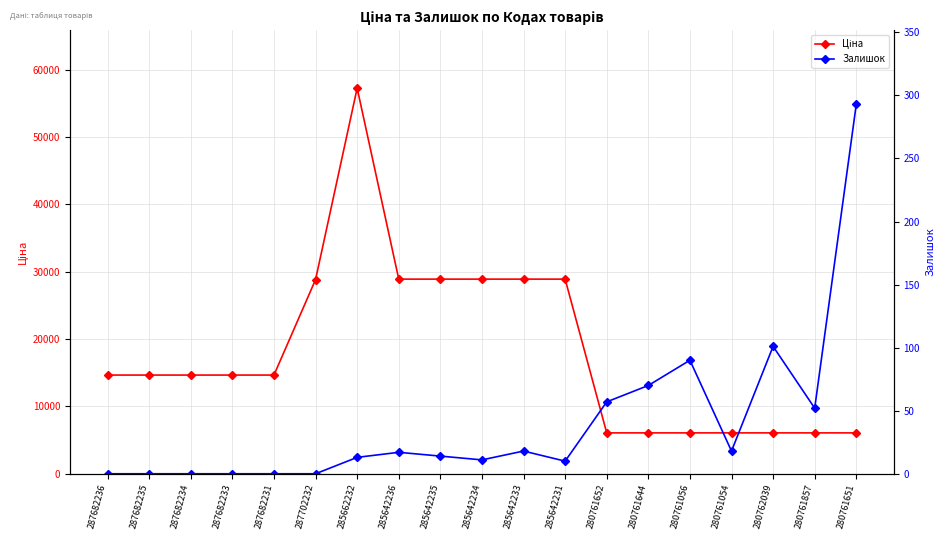

Count the number of categories in the chart.

19